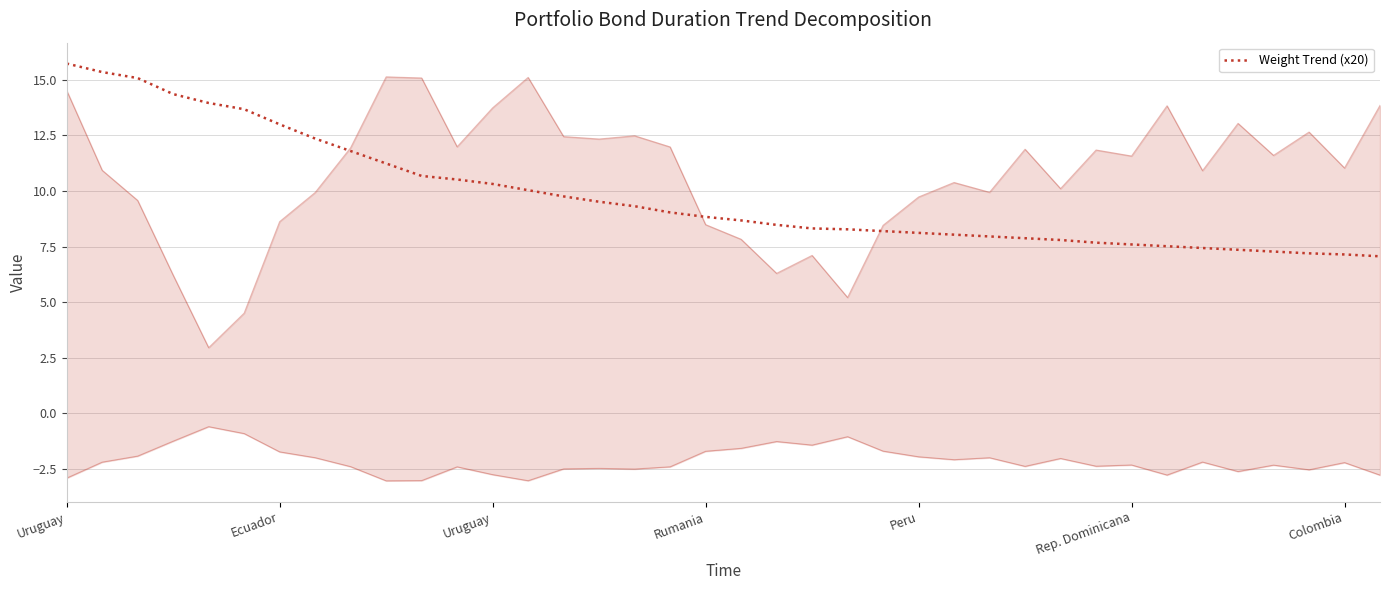

True or false: there are more than 1 points higher than both neighbors.

False